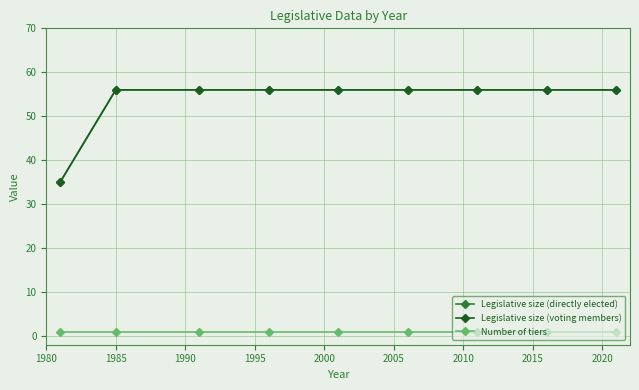

Does the chart have visible grid lines?

Yes